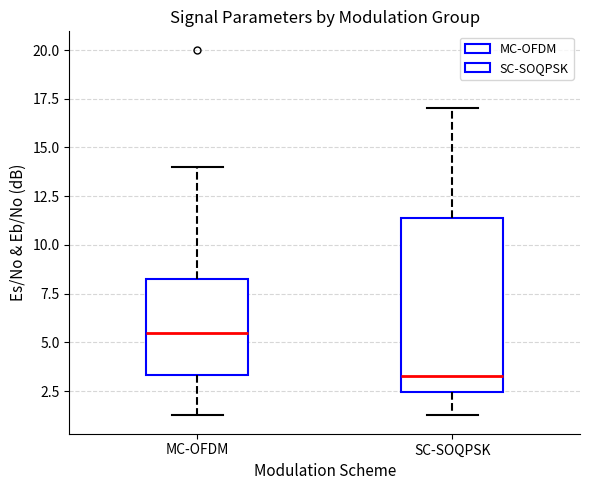

Which box has the lowest median line?

SC-SOQPSK